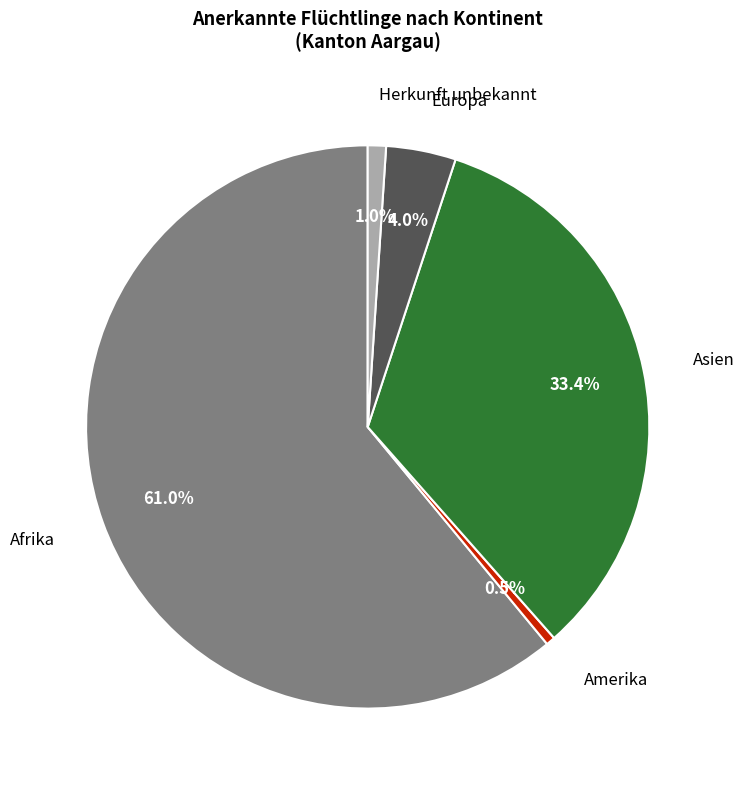

The Afrika slice represents 70% of the pie. True or false?

False